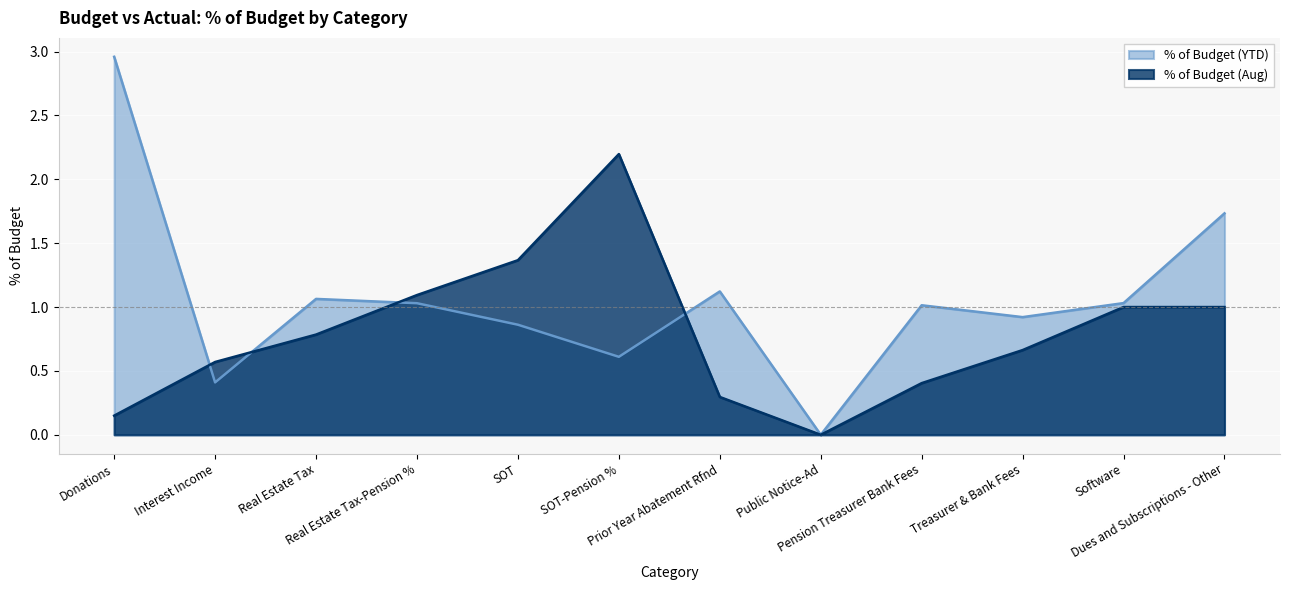

Reading left to right, list all the values displayed in this chart.

% of Budget (YTD): Donations=3.0	Interest Income=0.4	Real Estate Tax=1.1	Real Estate Tax-Pension %=1.0	SOT=0.9	SOT-Pension %=0.6	Prior Year Abatement Rfnd=1.1	Public Notice-Ad=0.0	Pension Treasurer Bank Fees=1.0	Treasurer & Bank Fees=0.9	Software=1.0	Dues and Subscriptions - Other=1.7
% of Budget (Aug): Donations=0.1	Interest Income=0.6	Real Estate Tax=0.8	Real Estate Tax-Pension %=1.1	SOT=1.4	SOT-Pension %=2.2	Prior Year Abatement Rfnd=0.3	Public Notice-Ad=0.0	Pension Treasurer Bank Fees=0.4	Treasurer & Bank Fees=0.7	Software=1.0	Dues and Subscriptions - Other=1.0